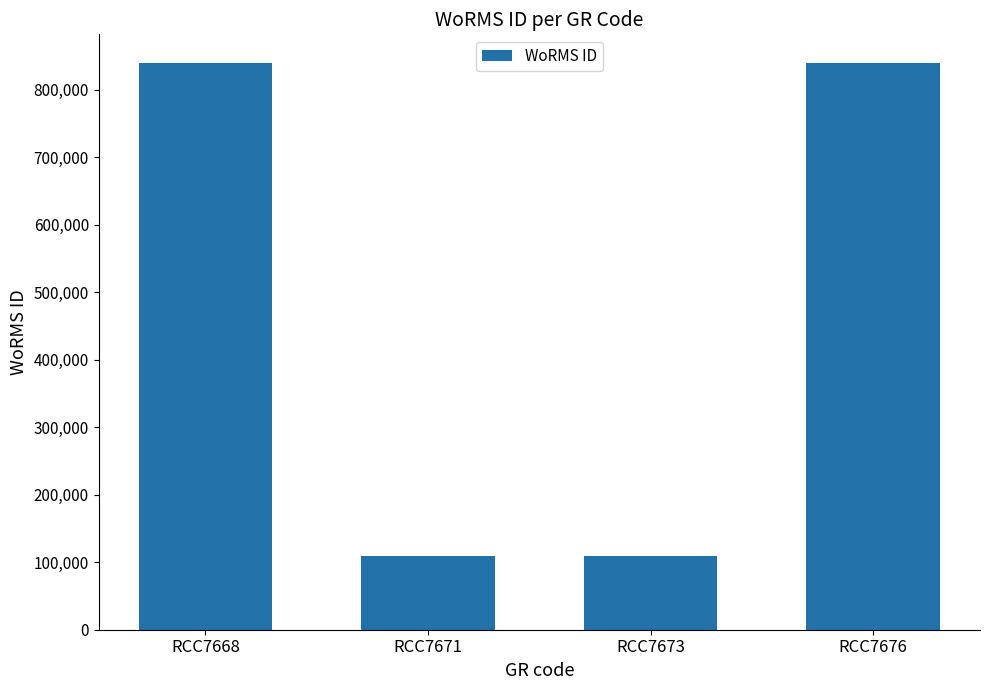

How many bars are there in total?

4